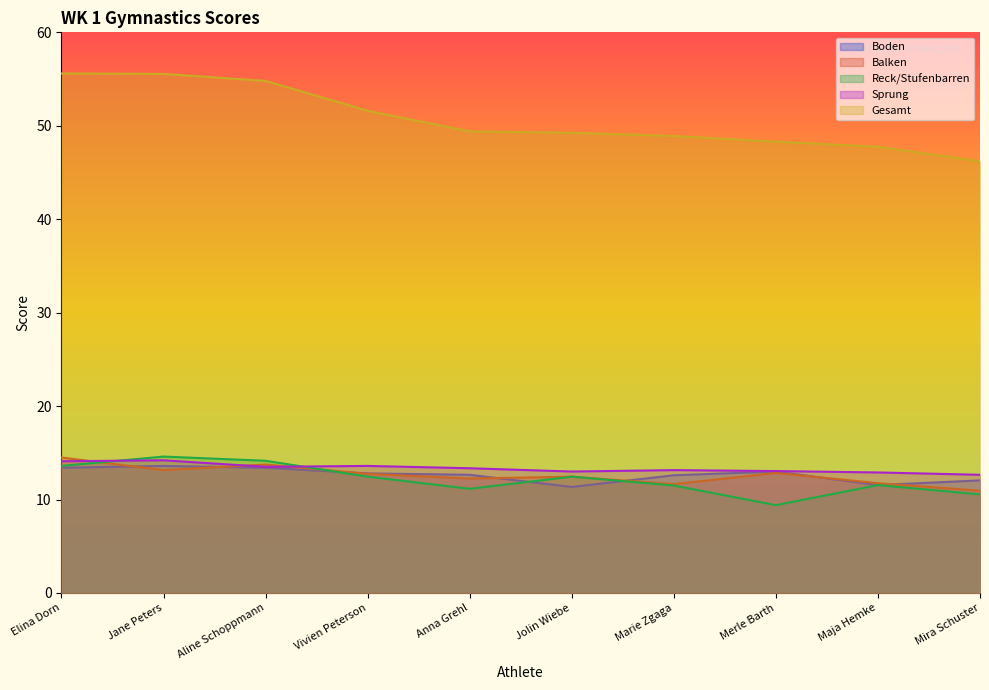

What is the difference between the second highest and minimum values in the Reck/Stufenbarren series?

4.8